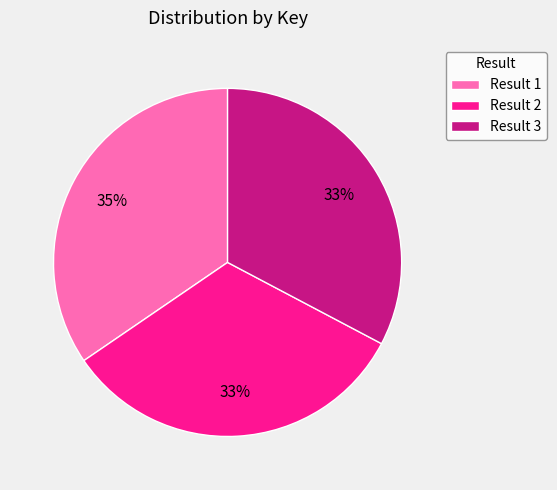

The Result 2 slice represents 24% of the pie. True or false?

False